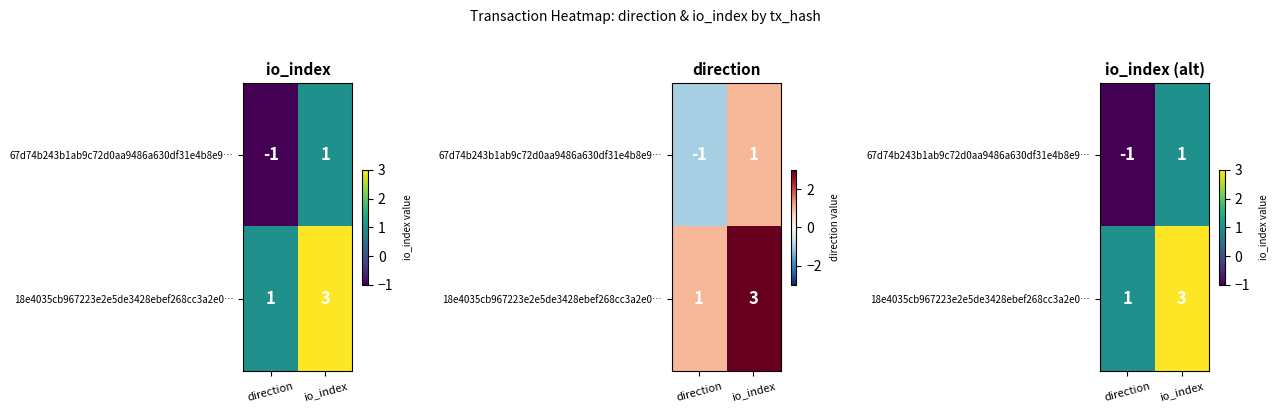

What is the spread (max minus min) of values at direction?

2